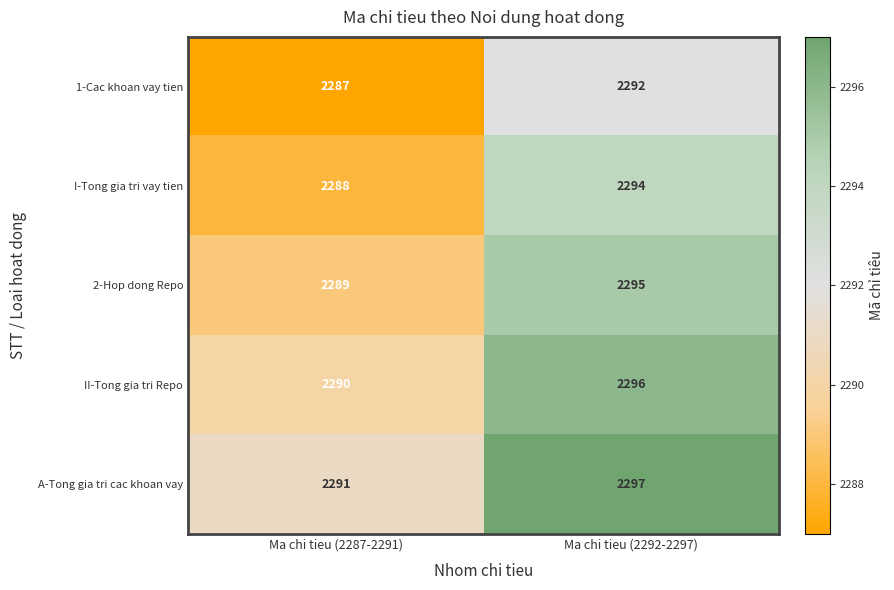

What value does the 1-Cac khoan vay tien series have at Ma chi tieu (2292-2297)?

2292